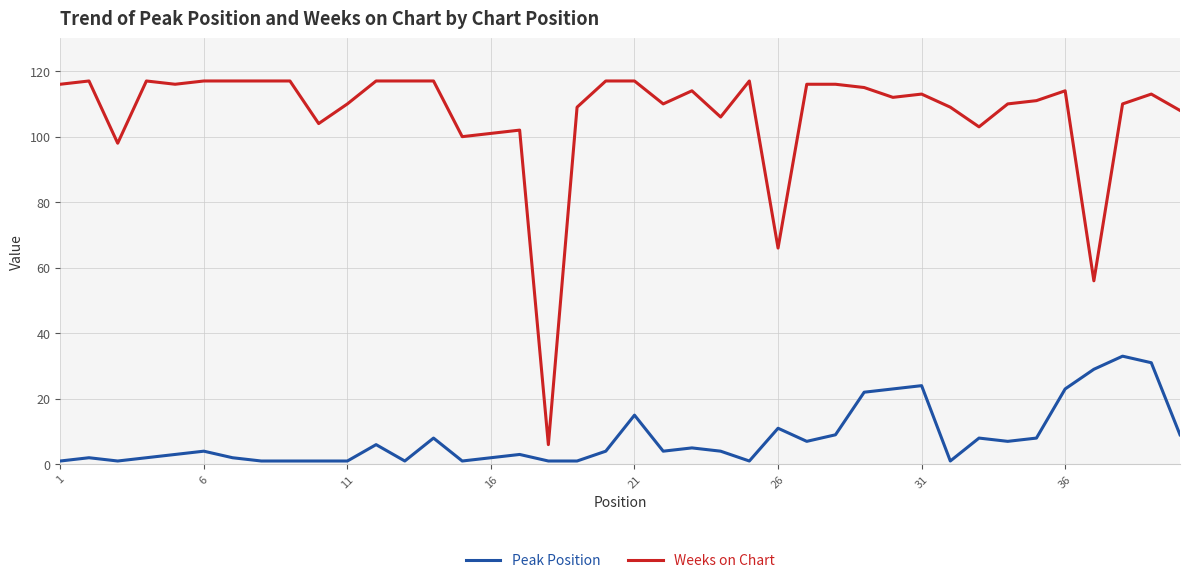

Rank the series by their maximum value, from lowest to highest.

Peak Position, Weeks on Chart